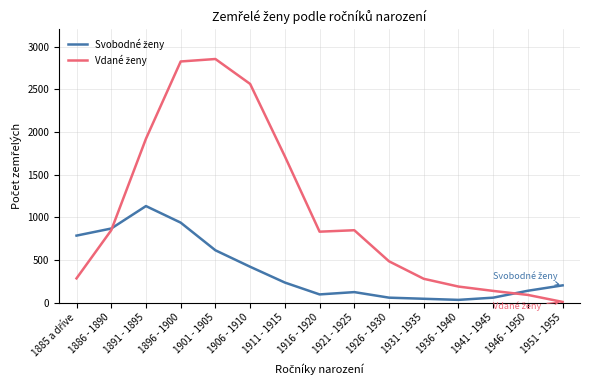

What is the maximum value shown in the chart?

2854